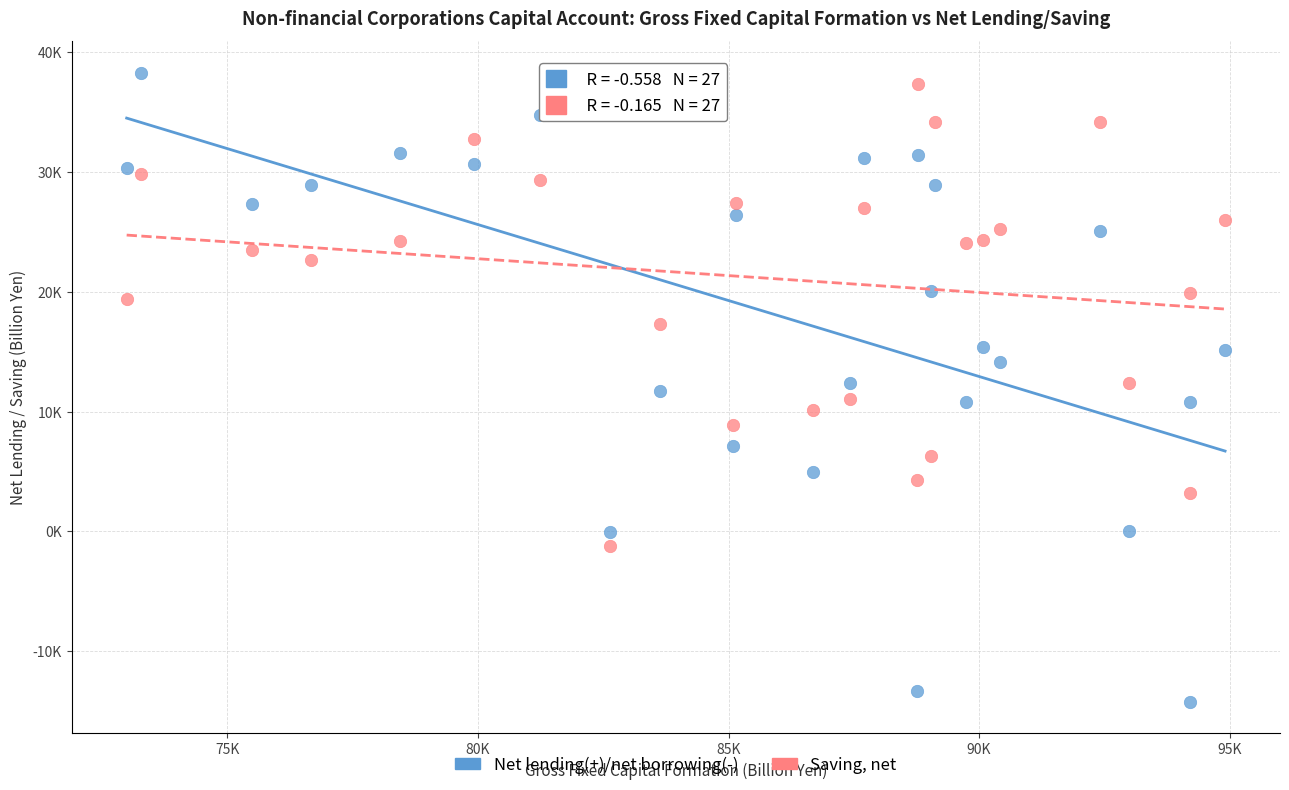

Which series has the widest spread of Y values?

Net lending(+)/net borrowing(-)